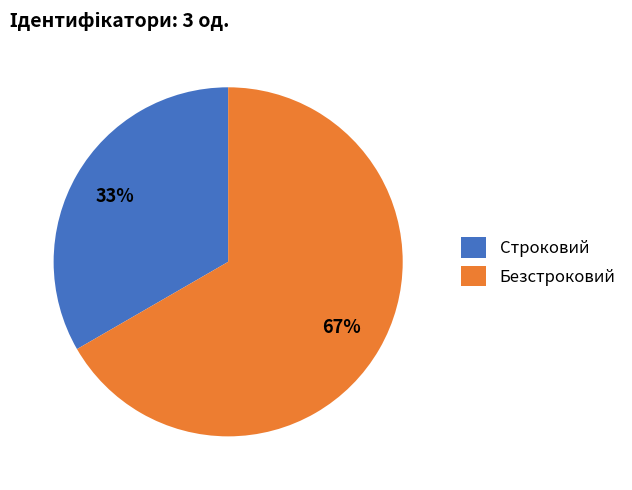

To the nearest percent, what is the combined percentage of Безстроковий and Строковий?

100%